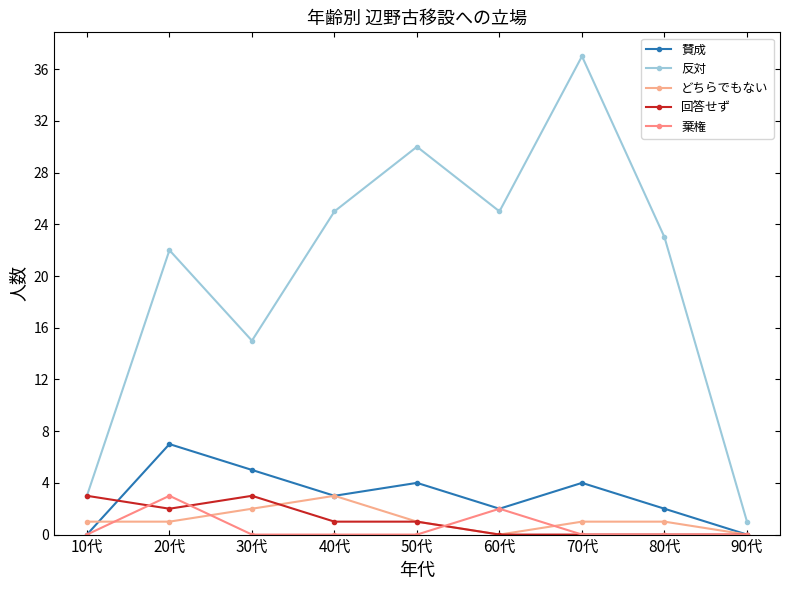

Rank the series at 60代 from highest to lowest value.

反対, 賛成, 棄権, どちらでもない, 回答せず